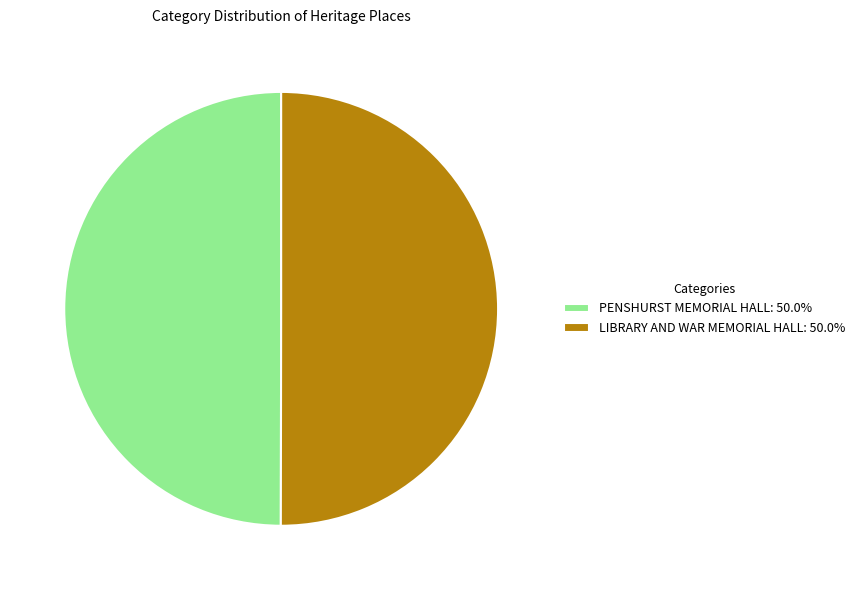

Combined, do PENSHURST MEMORIAL HALL: 50.0% and LIBRARY AND WAR MEMORIAL HALL: 50.0% account for over 50%?

Yes